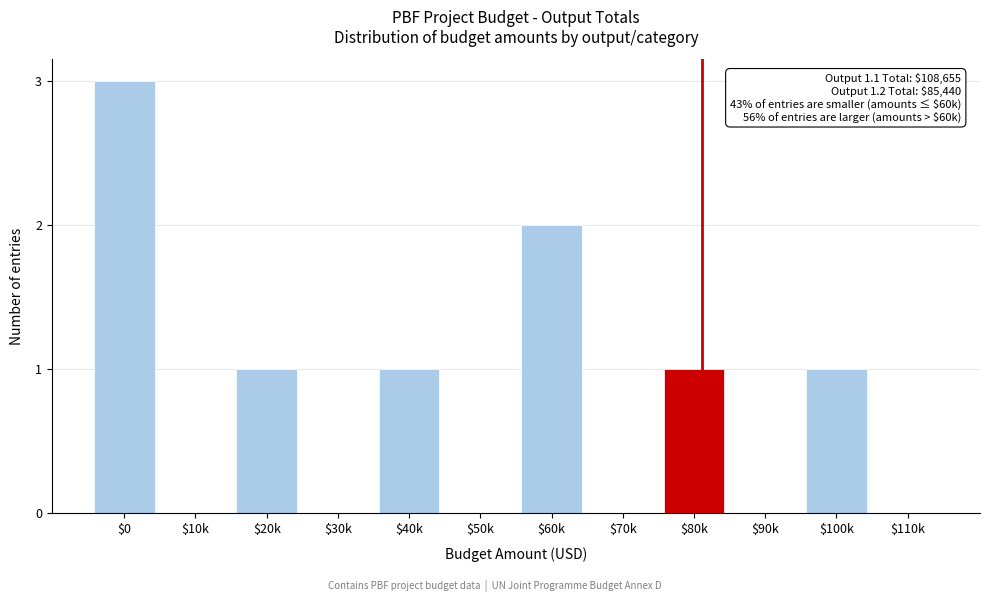

What is the sum of all values?

9